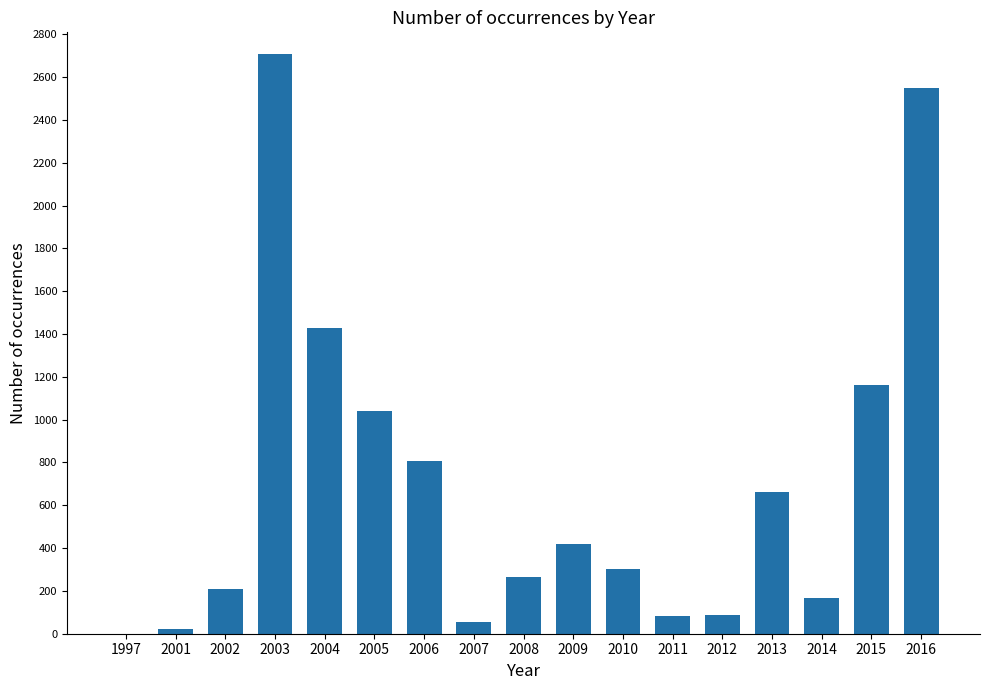

True or false: the data shows 548 at 2016.

False